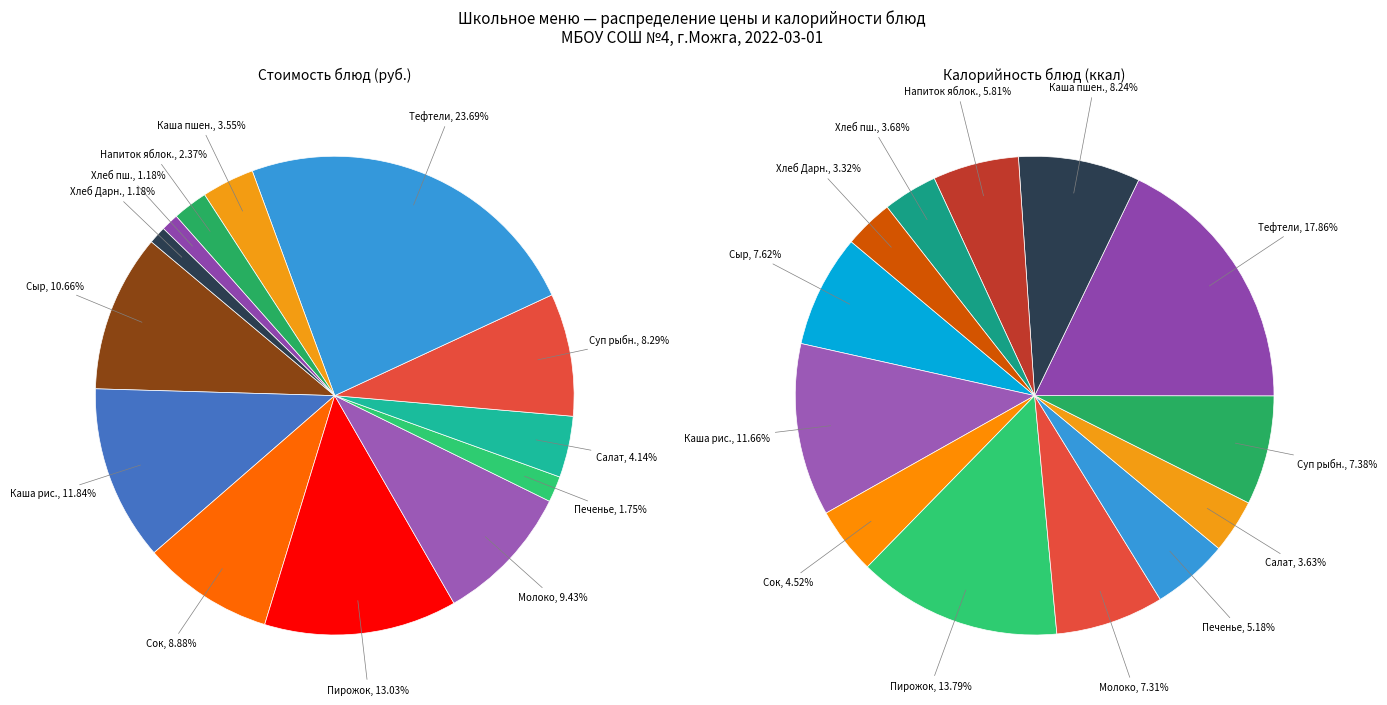

To the nearest percent, what portion does Молоко топтыжка represent?

9%